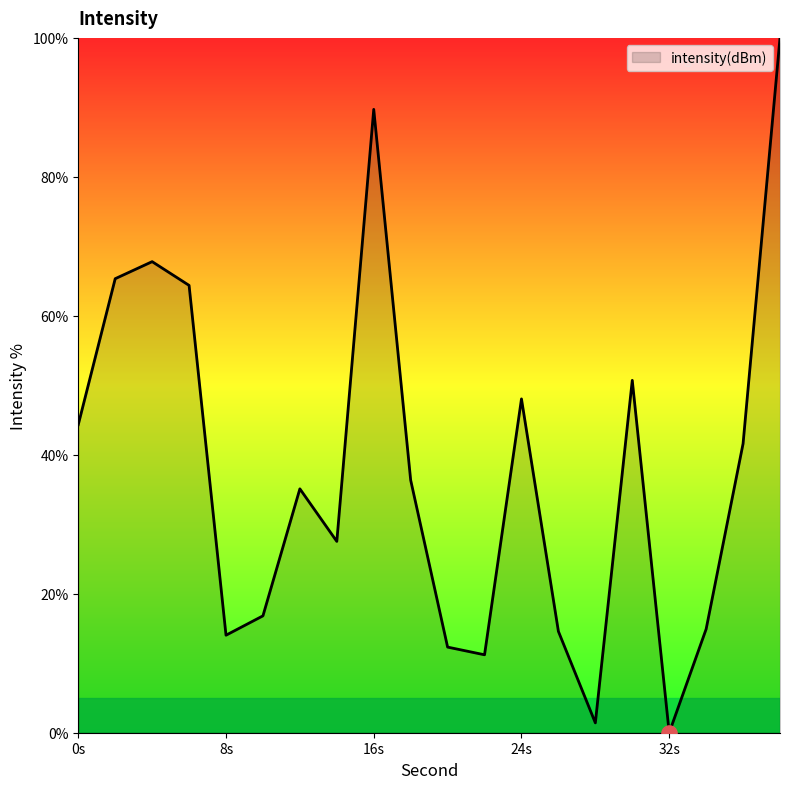

What is the greatest value displayed?

100.0